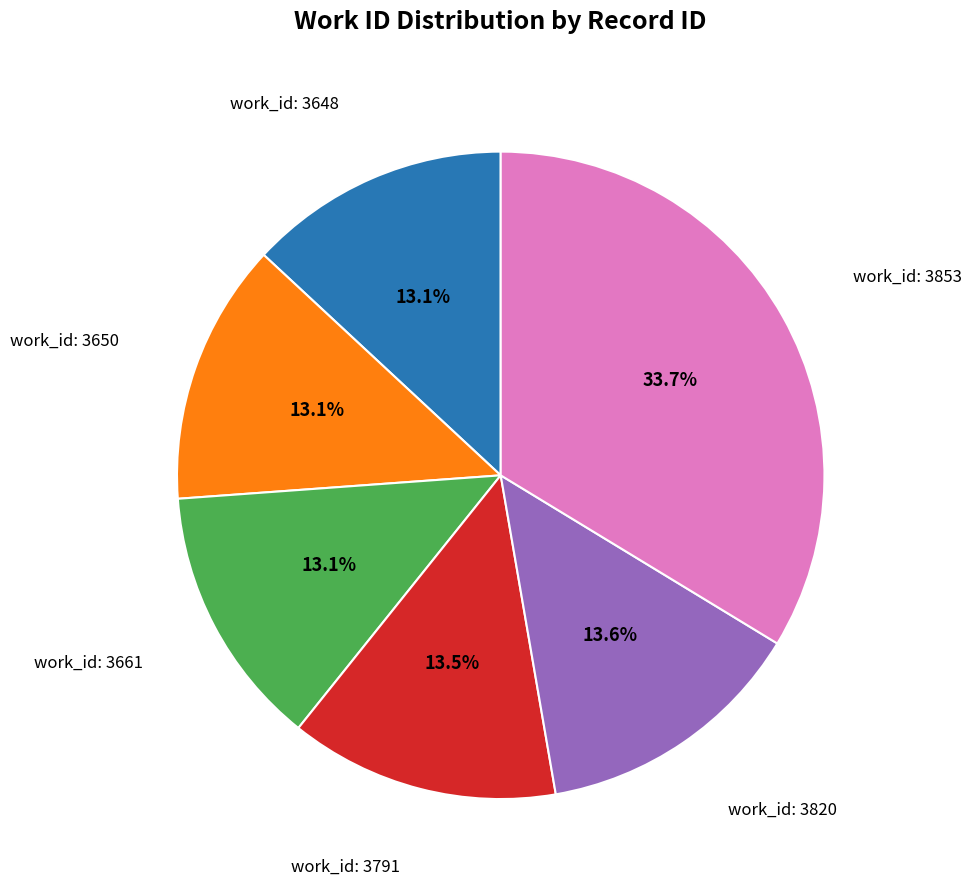

Is there any slice that represents more than half of the pie?

No